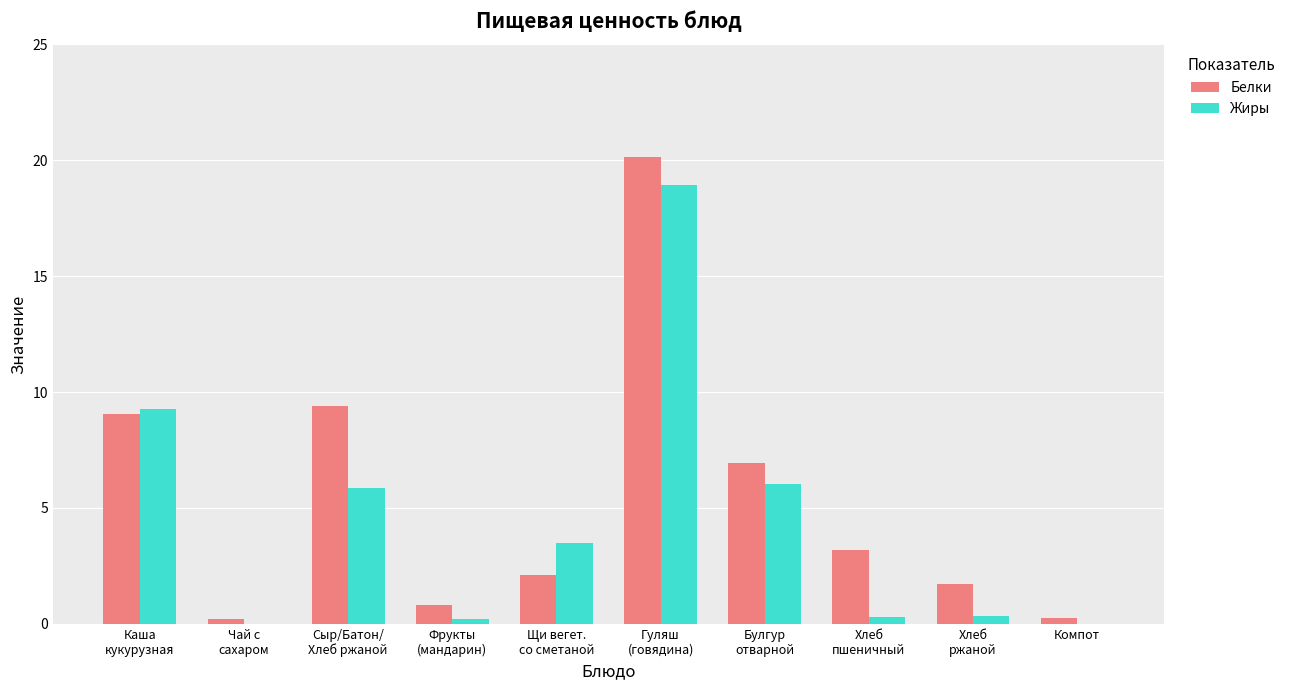

What is the maximum value for Белки?

20.1